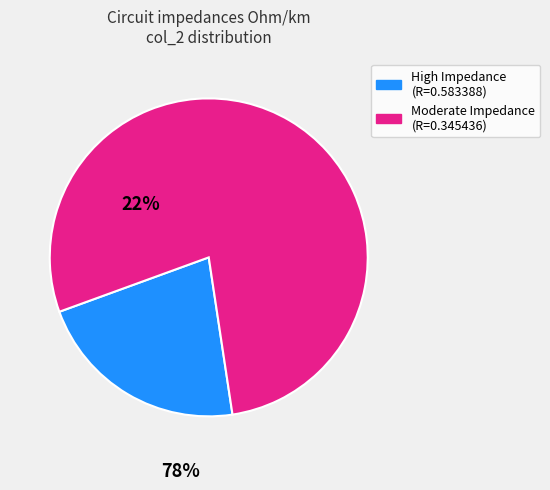

Is there any slice that represents more than half of the pie?

Yes